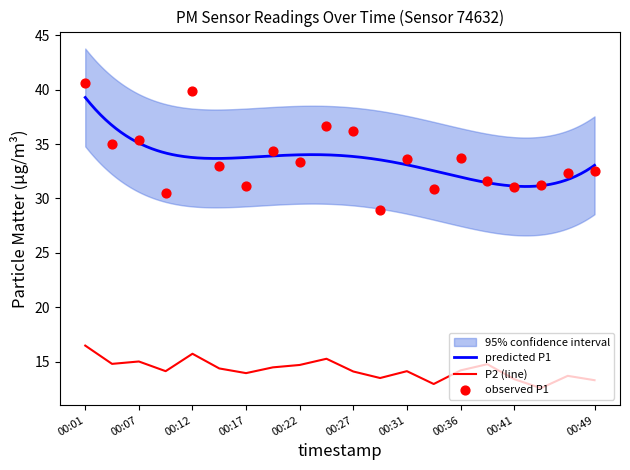

What is the total value across all series at 00:34?

43.8